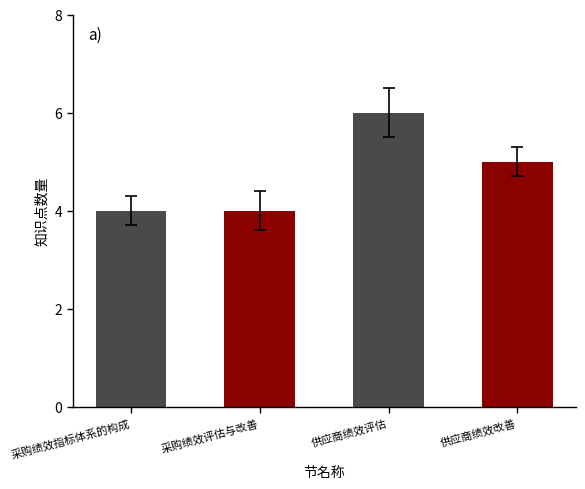

Reading left to right, transcribe all the data shown in this chart.

4	4	6	5